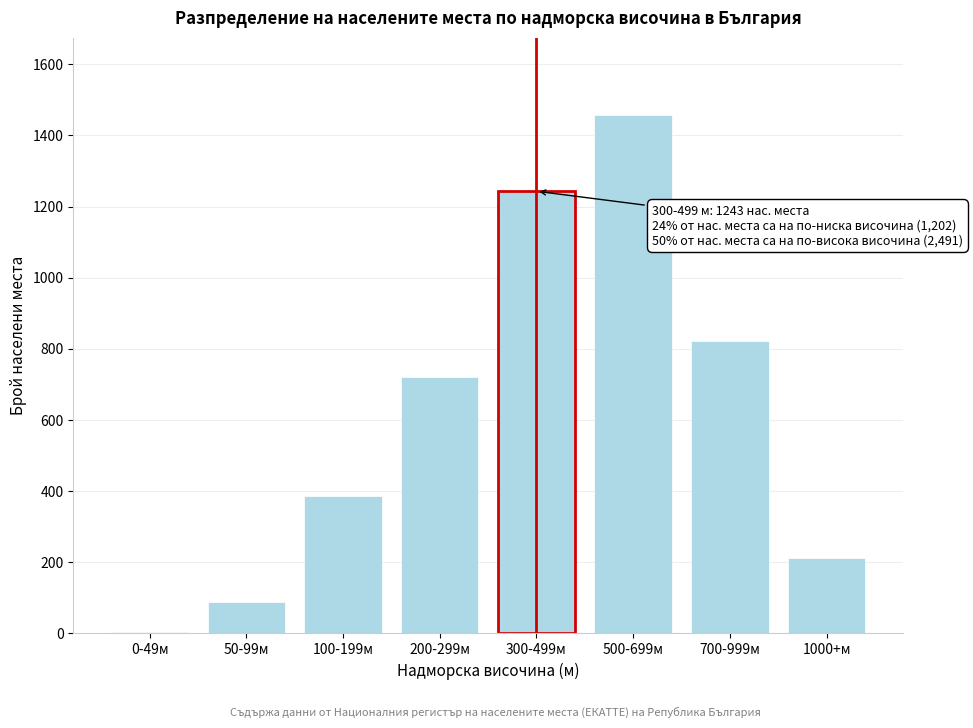

What is the maximum value shown in the chart?

1456